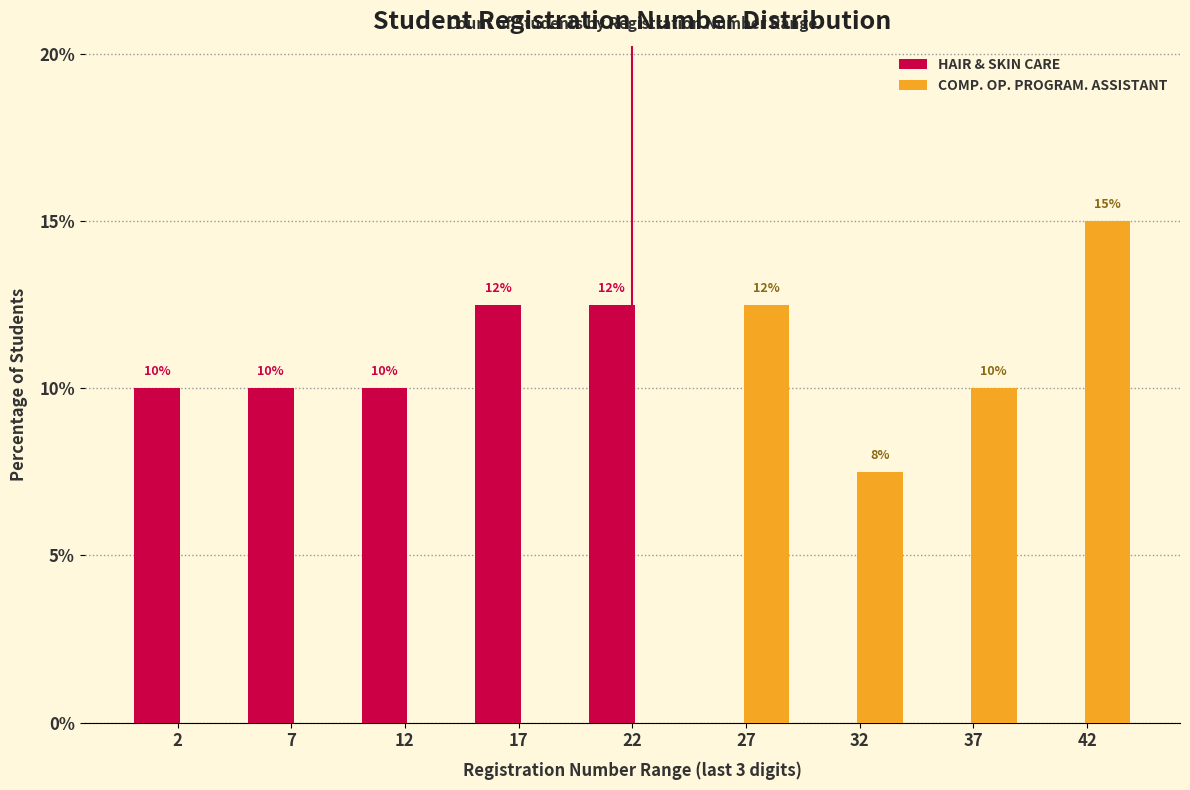

What is the sum of the HAIR & SKIN CARE values at 37 and 2?

10.0